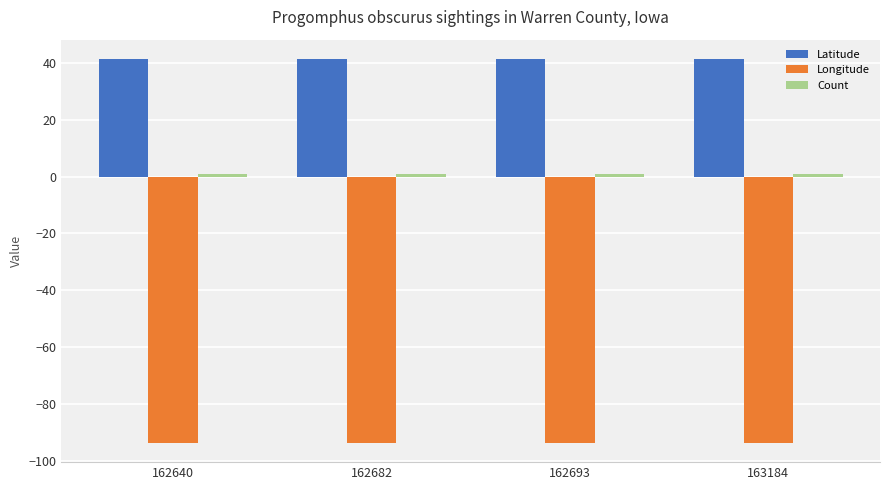

How many groups of bars are there?

4